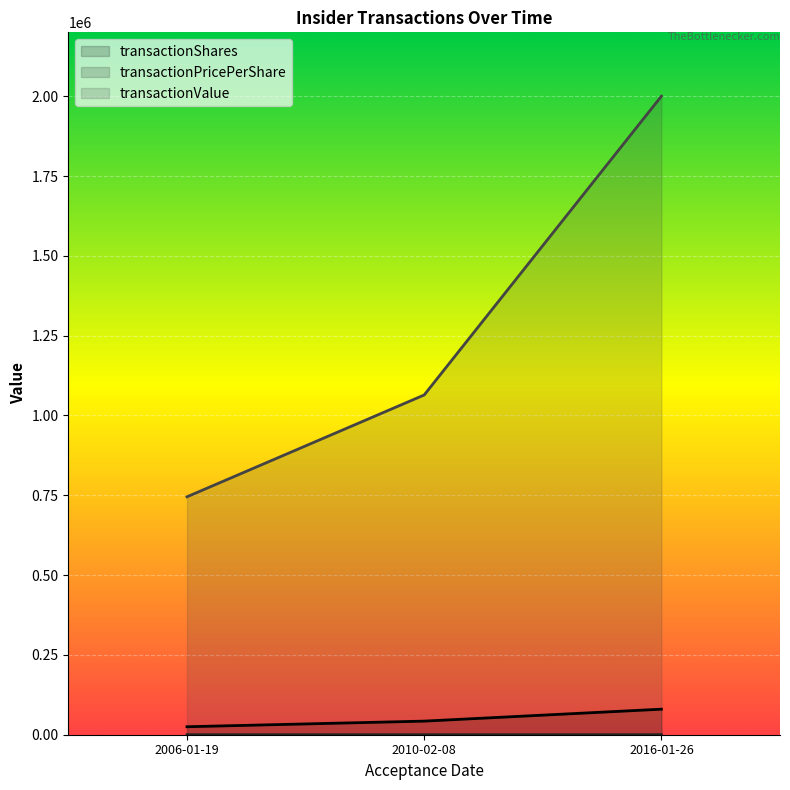

Which series changed the most between 2006-01-19 and 2016-01-26?

transactionValue